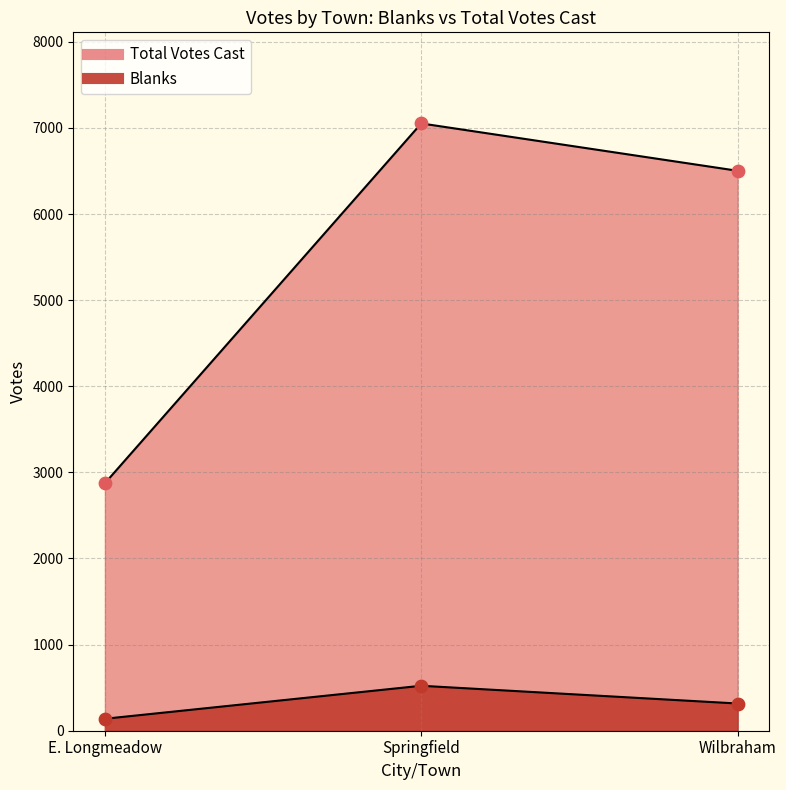

Is the value of Total Votes Cast at E. Longmeadow greater than the value of Blanks at Springfield?

Yes